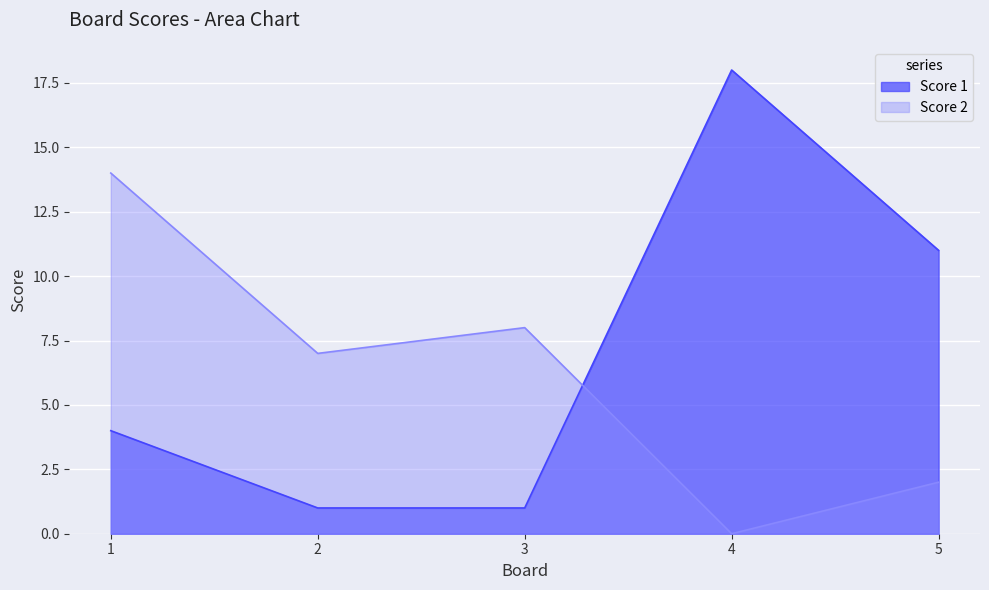

Which series has the largest total across all categories?

Score 1